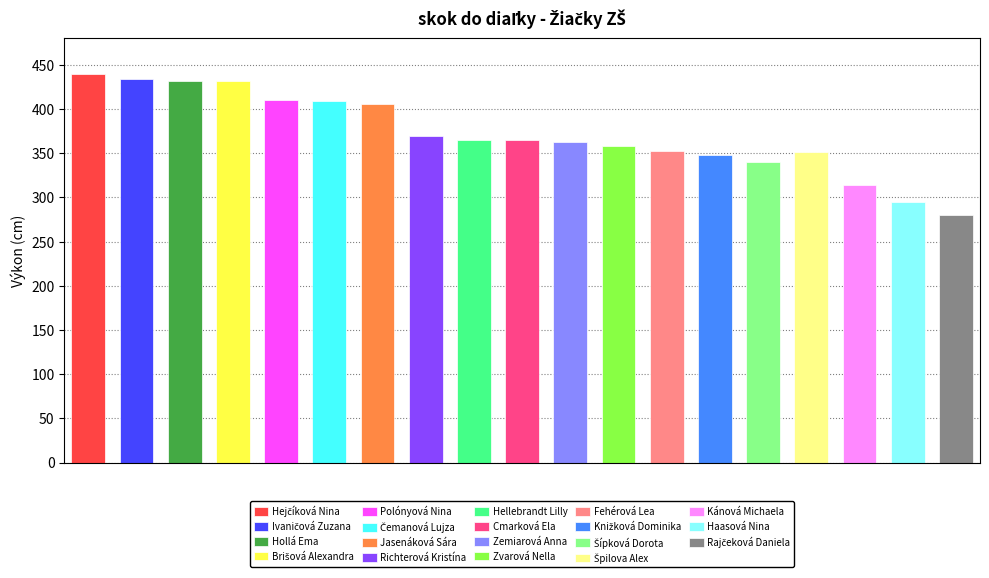

What is the smallest value displayed?

280